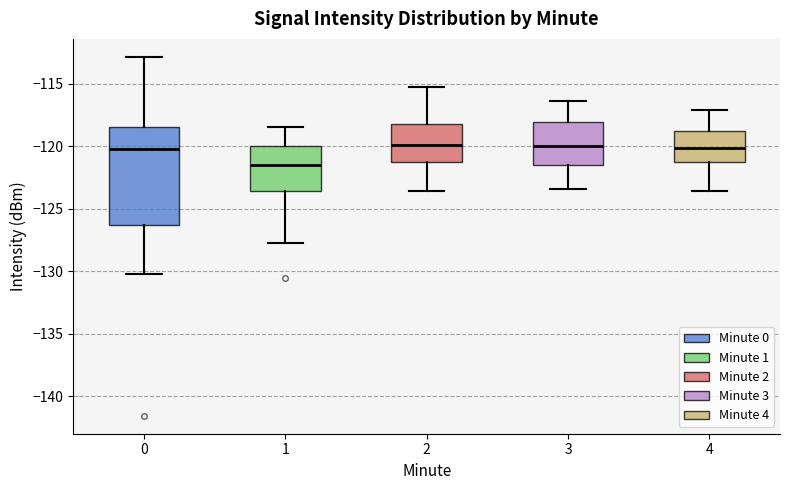

Comparing the boxes themselves (not the whiskers), which one is the tallest?

0